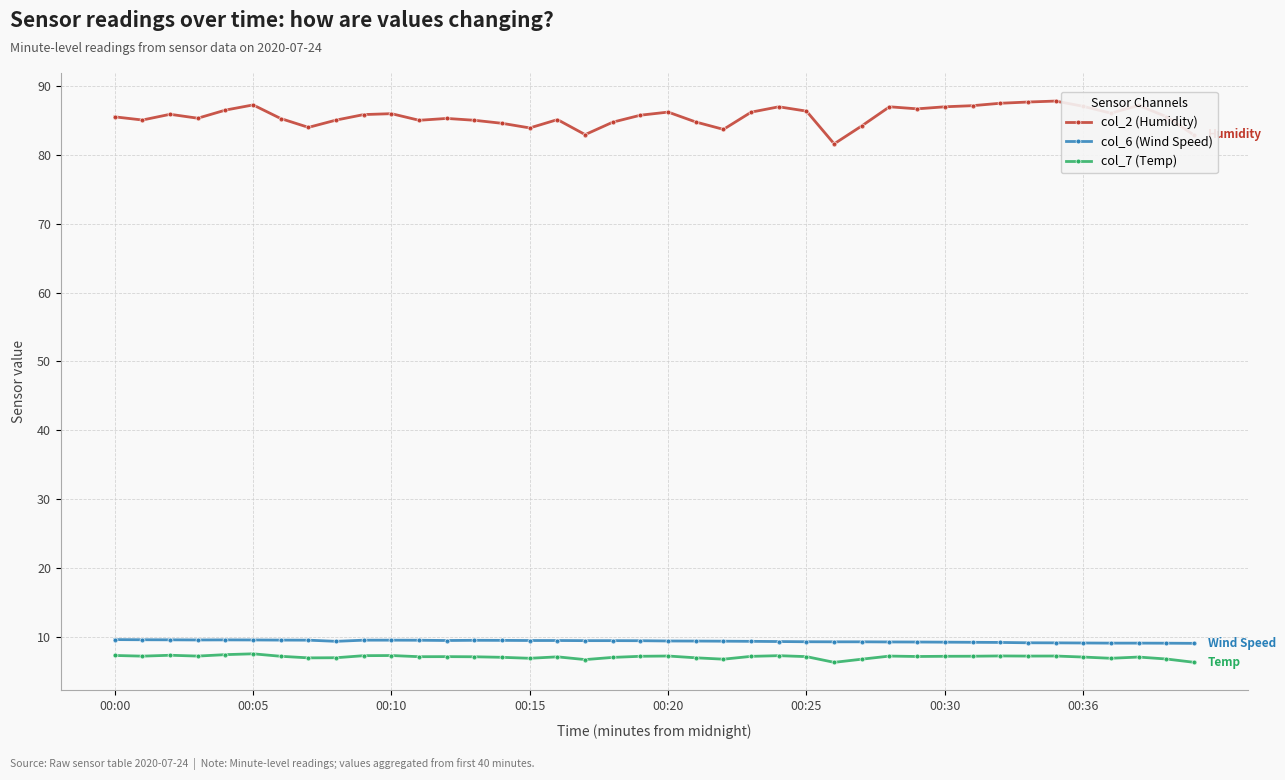

Is this an area chart (filled region under the line)?

No